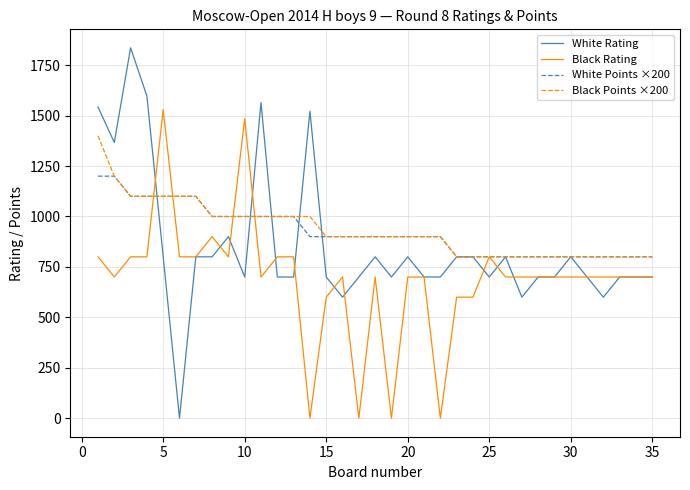

Rank the series by their maximum value, from lowest to highest.

White Points ×200, Black Points ×200, Black Rating, White Rating